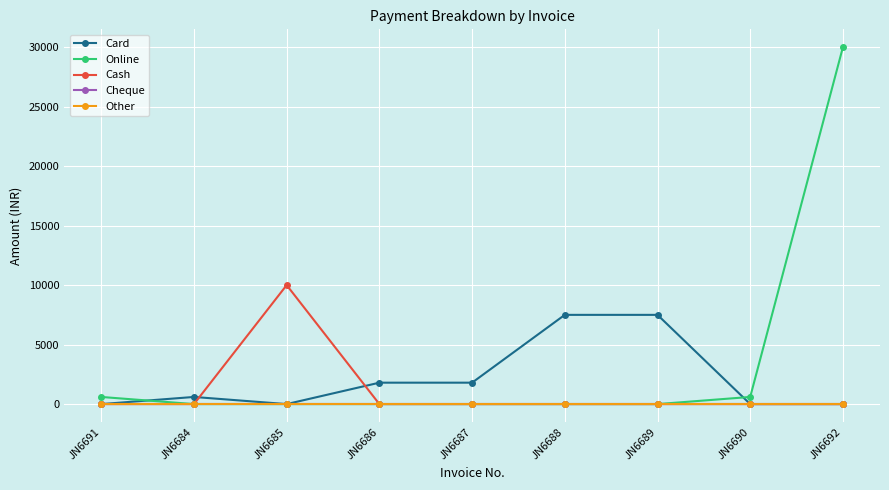

Which series has the largest total across all categories?

Online